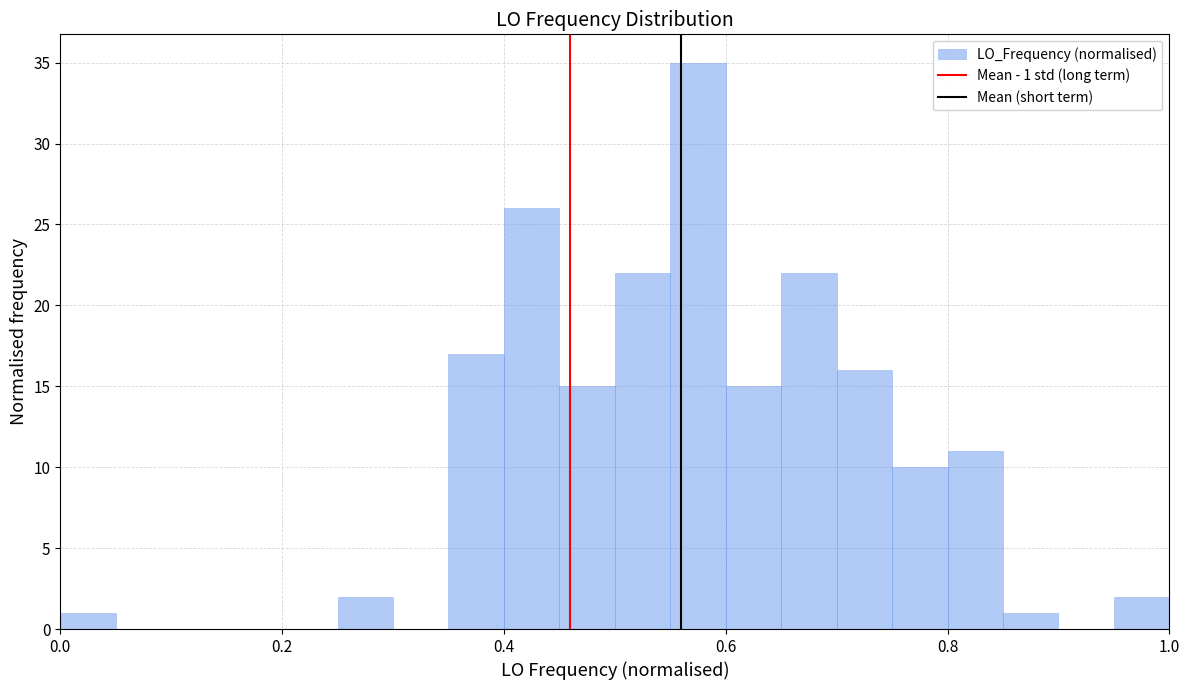

Read against the x-axis, roughly where is the centre of the tallest bar?

0.58